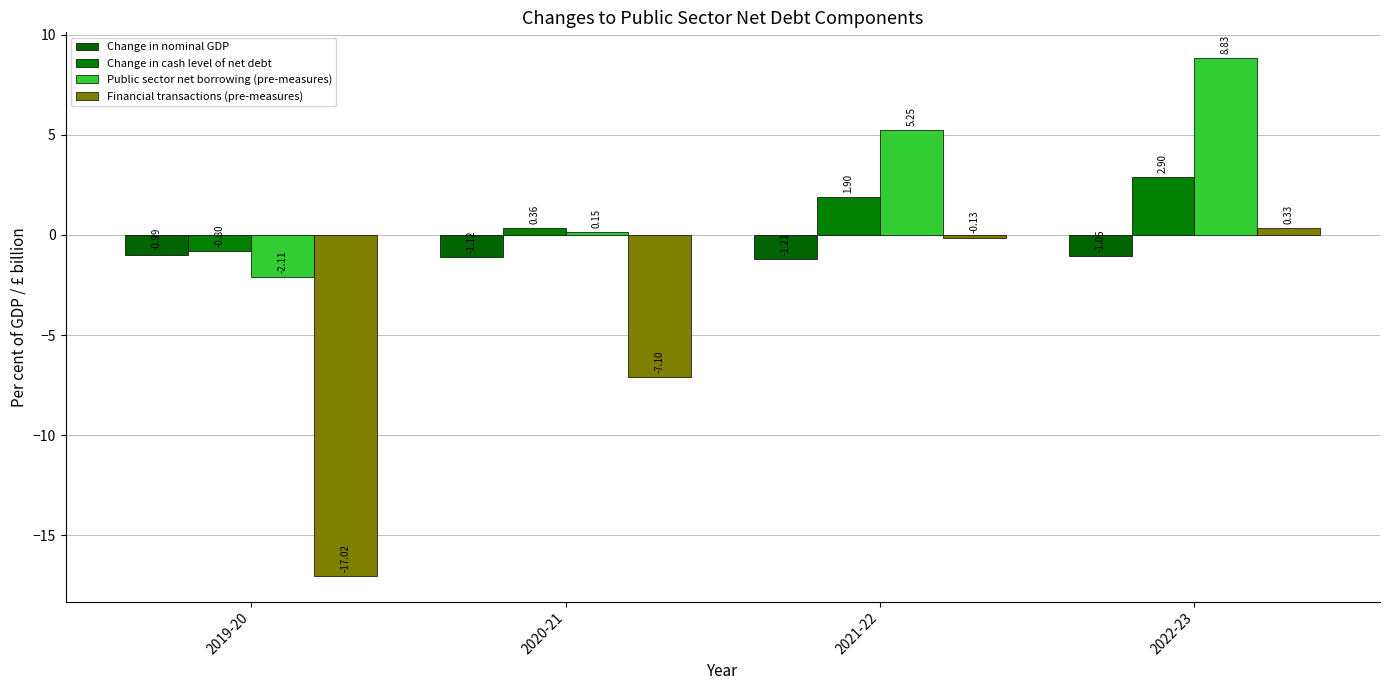

True or false: Change in cash level of net debt has a value of 2.9 at 2022-23.

True